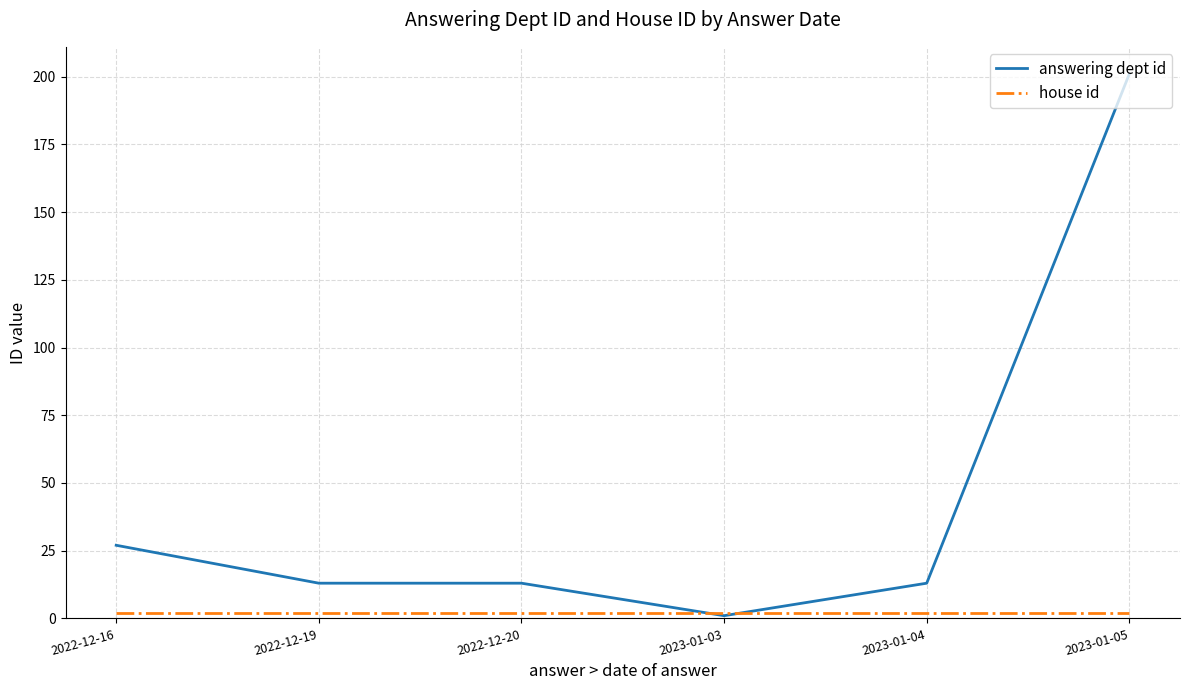

The value of answering dept id at 2022-12-19 is 5. True or false?

False